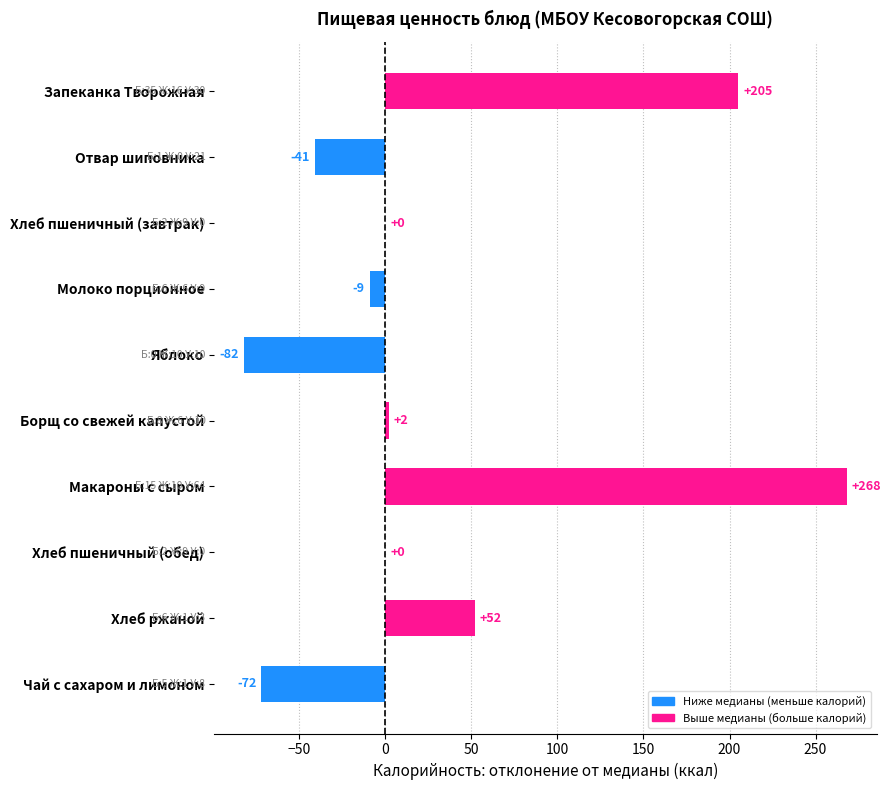

What is the maximum value shown in the chart?

268